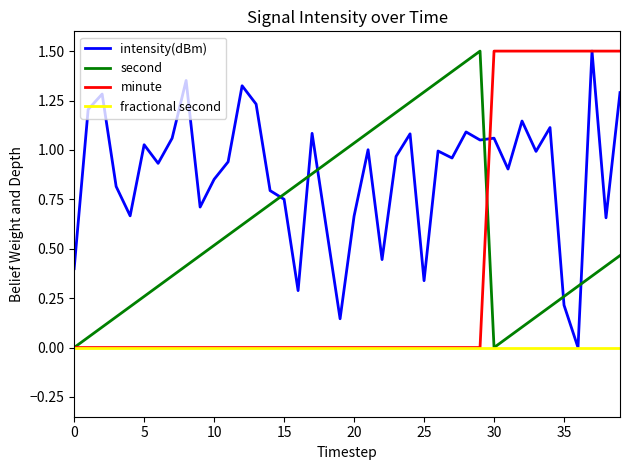

True or false: second and intensity(dBm) cross at least once.

True